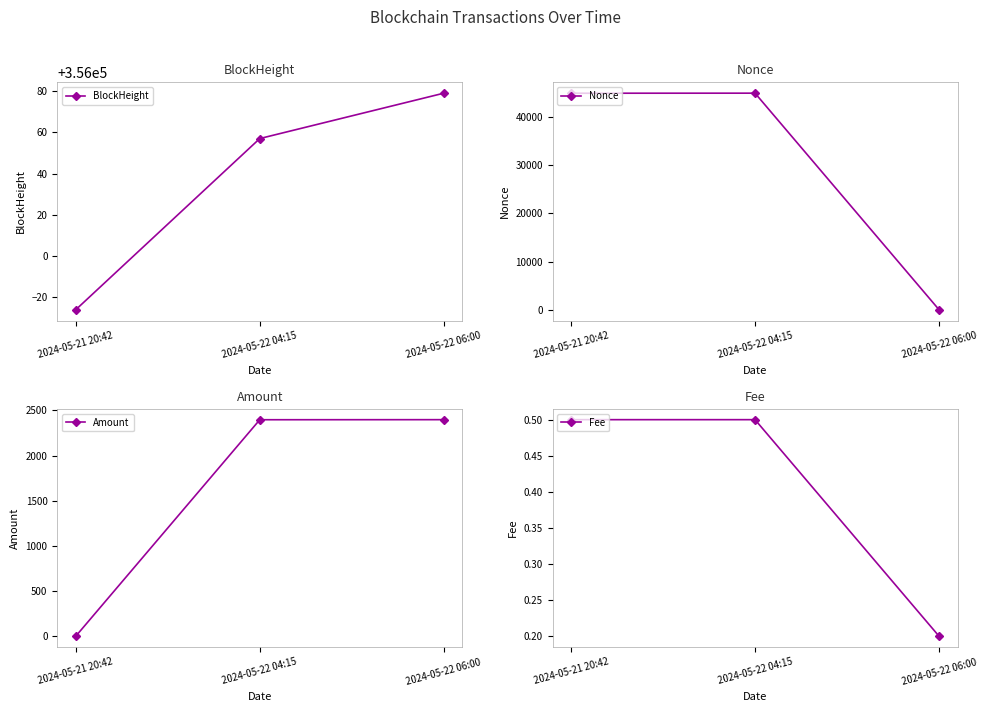

Which has a higher value, 2024-05-22 04:15 or 2024-05-22 06:00?

2024-05-22 06:00